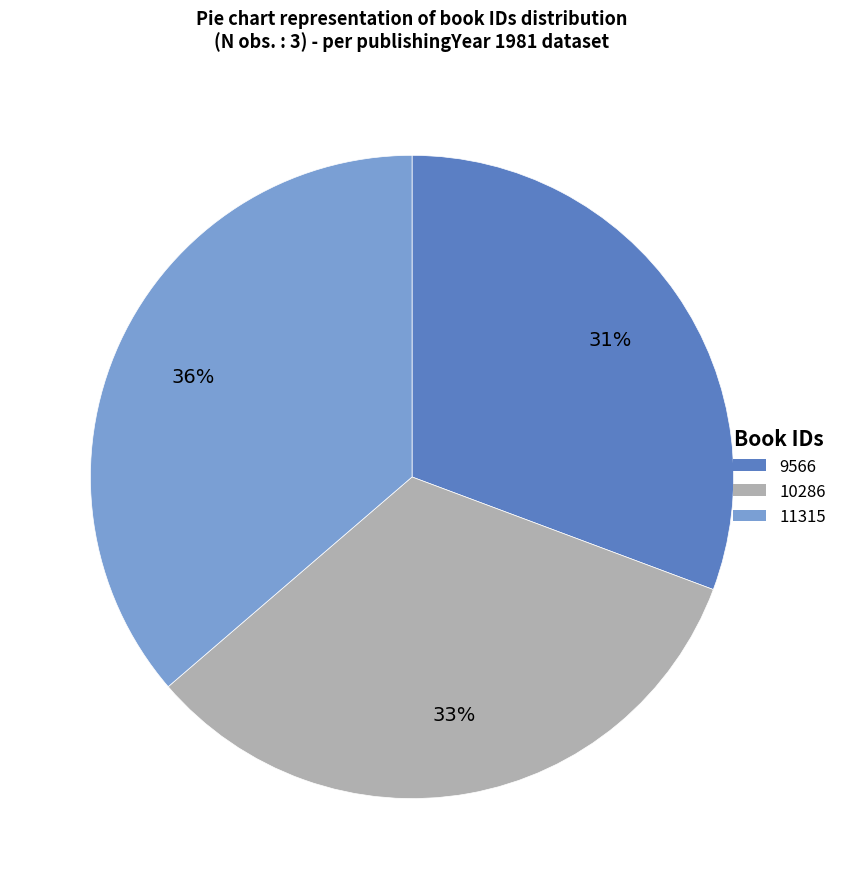

Combined, do 11315 and 10286 account for over 50%?

Yes